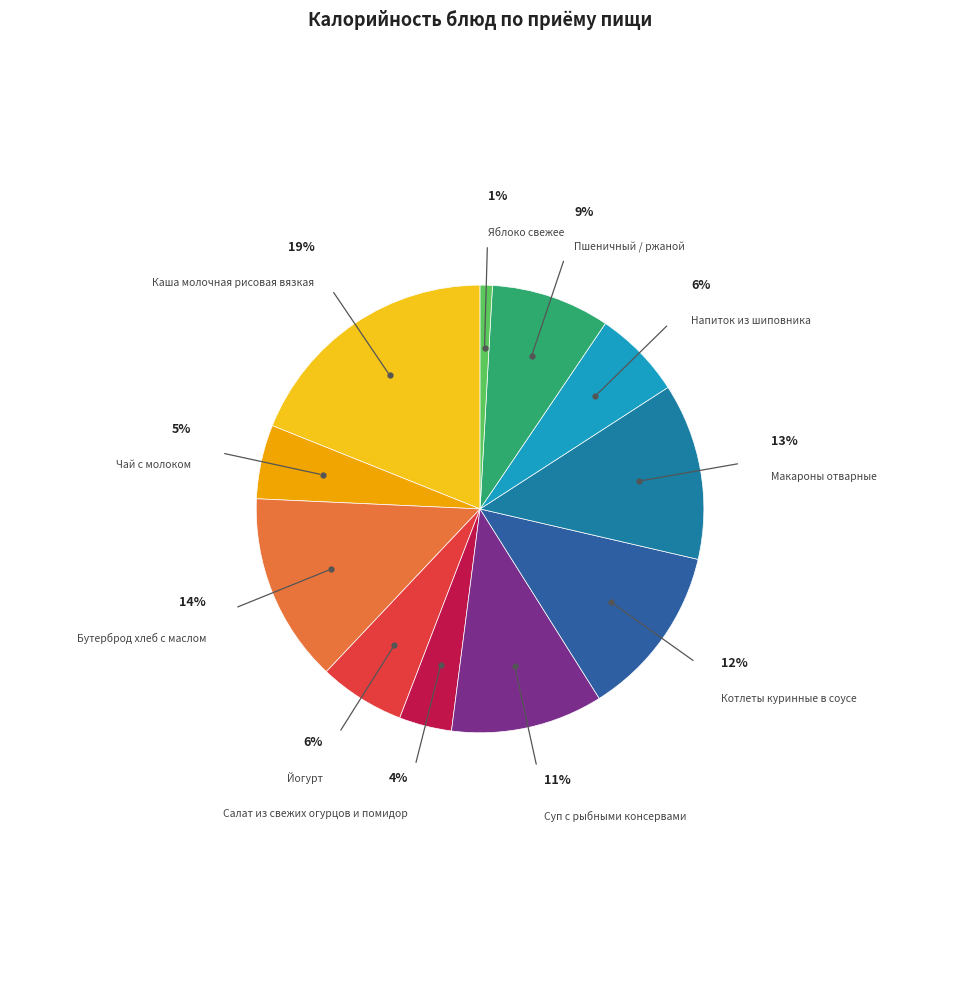

To the nearest percent, what is the difference between the largest and smallest slice percentages?

18%